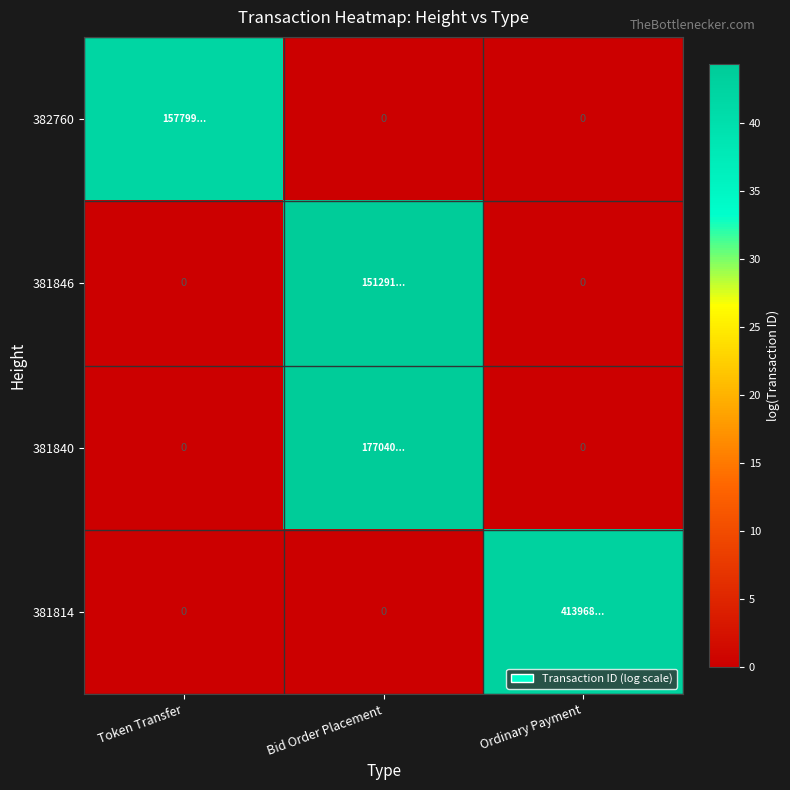

Which has a higher value, Ordinary Payment or Bid Order Placement?

Ordinary Payment